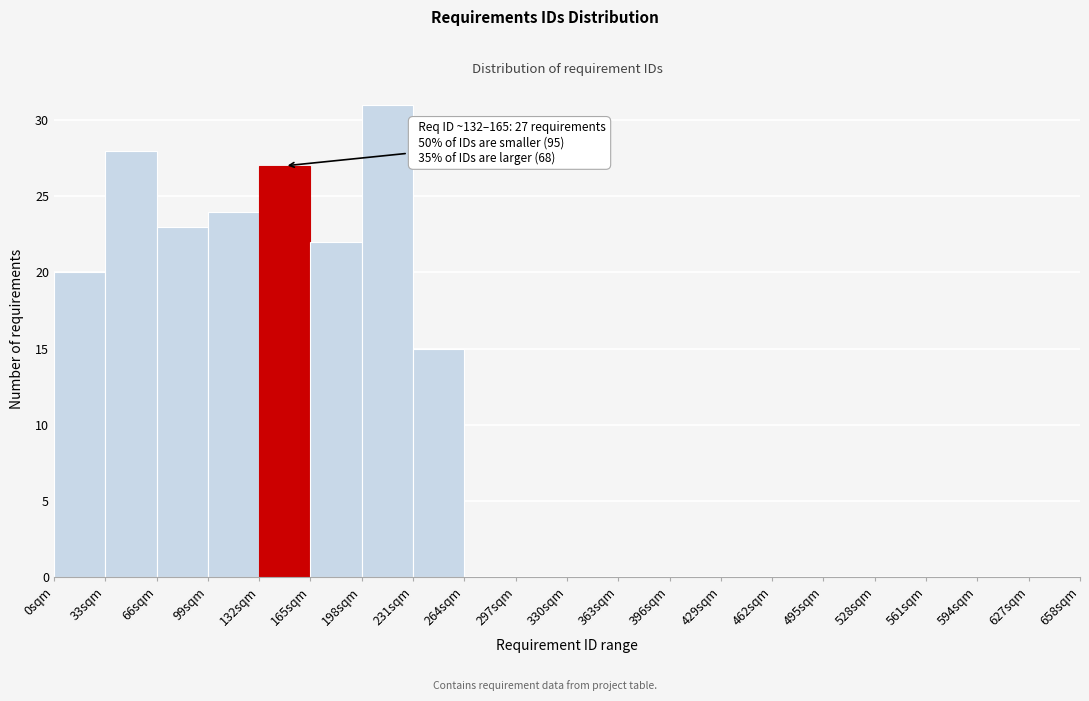

Which range on the x-axis has the tallest bar?

198 to 231